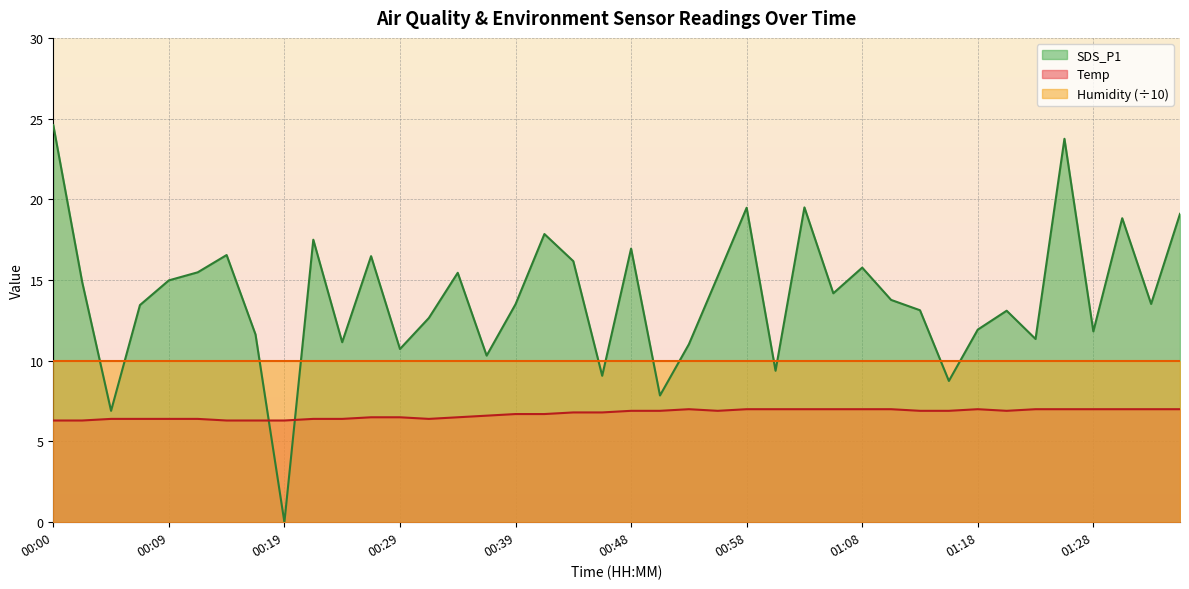

After their last crossing, which series has the higher values: SDS_P1 or Temp?

SDS_P1